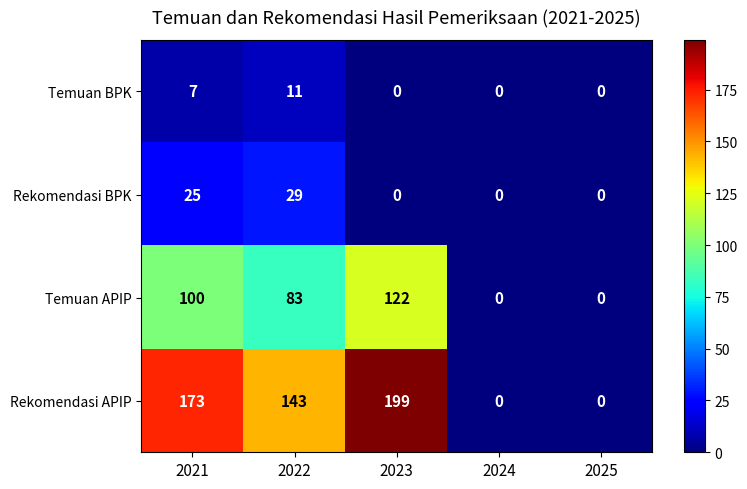

Reading right to left, transcribe all the data shown in this chart.

Temuan BPK: 2025=0	2024=0	2023=0	2022=11	2021=7
Rekomendasi BPK: 2025=0	2024=0	2023=0	2022=29	2021=25
Temuan APIP: 2025=0	2024=0	2023=122	2022=83	2021=100
Rekomendasi APIP: 2025=0	2024=0	2023=199	2022=143	2021=173